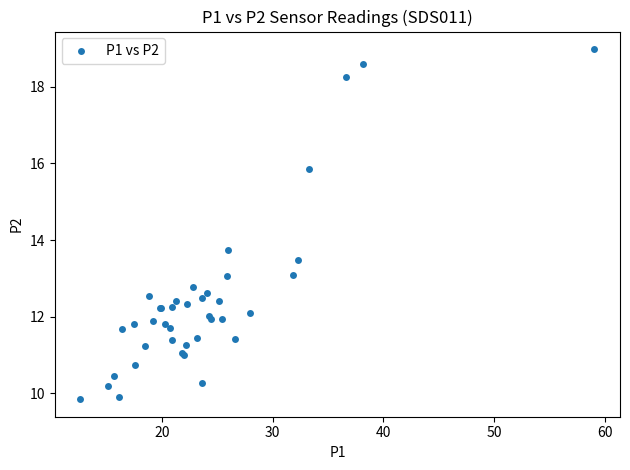

What Y value in the scatter plot is closest to 14?

13.8